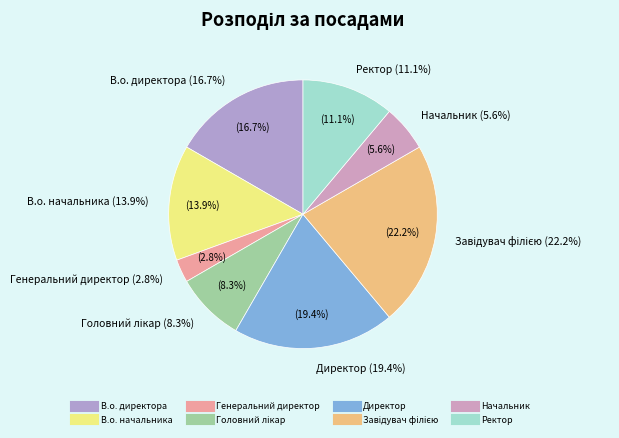

To the nearest percent, what portion does Ректор represent?

11%